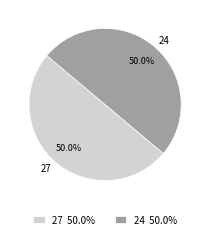

How many segments does this pie chart have?

2